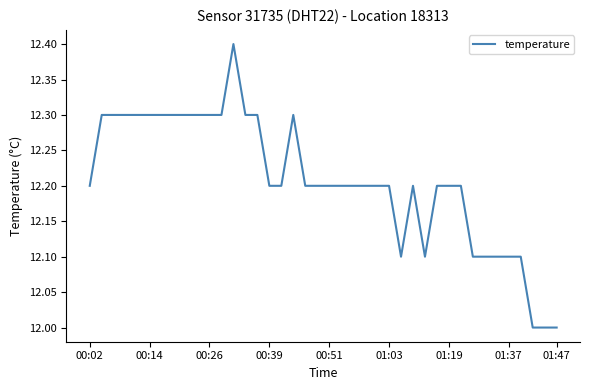

What is the difference between the maximum and minimum values?

0.4